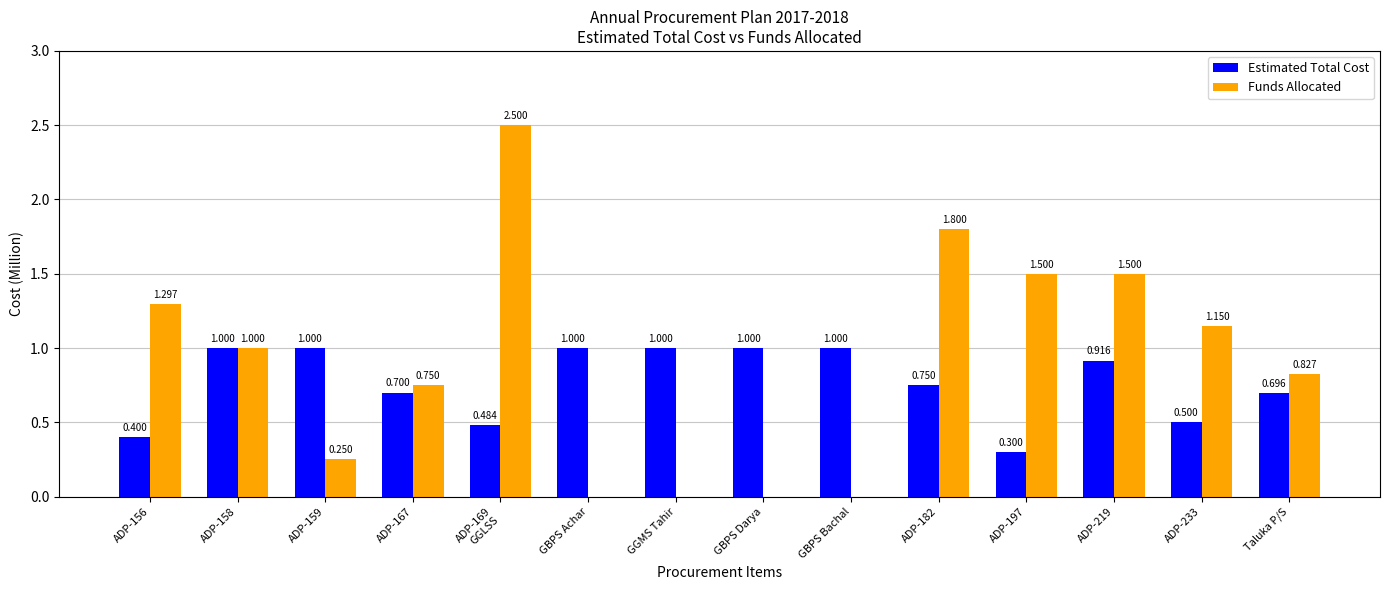

The value of Funds Allocated at GGMS Tahir is 1.6. True or false?

False